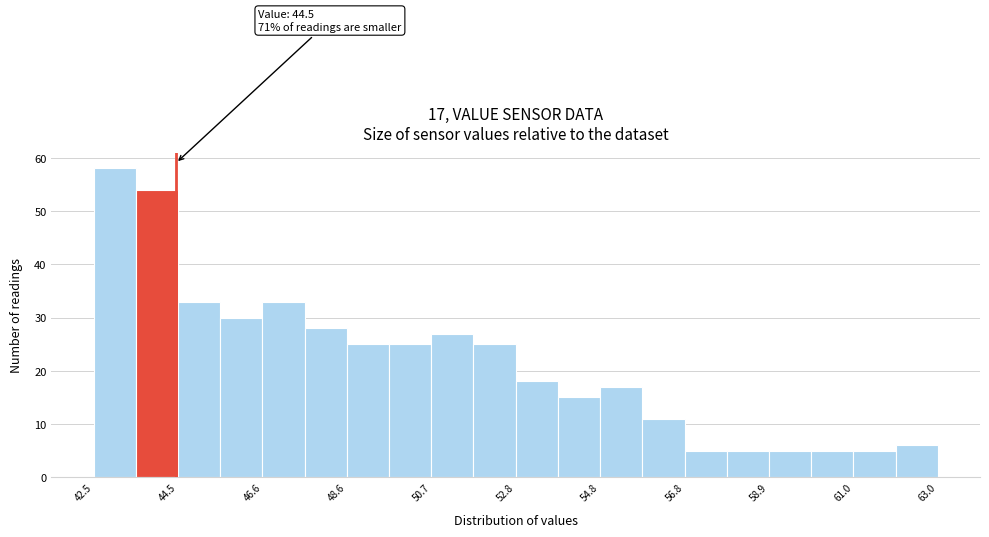

Read against the x-axis, roughly where is the centre of the tallest bar?

43.0